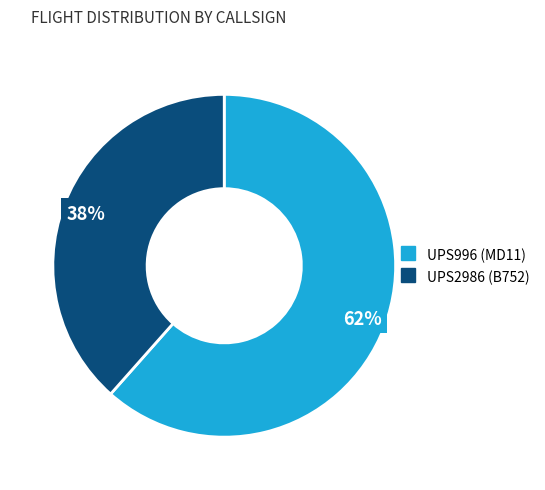

To the nearest percent, what is the combined percentage of UPS996 and UPS2986?

100%